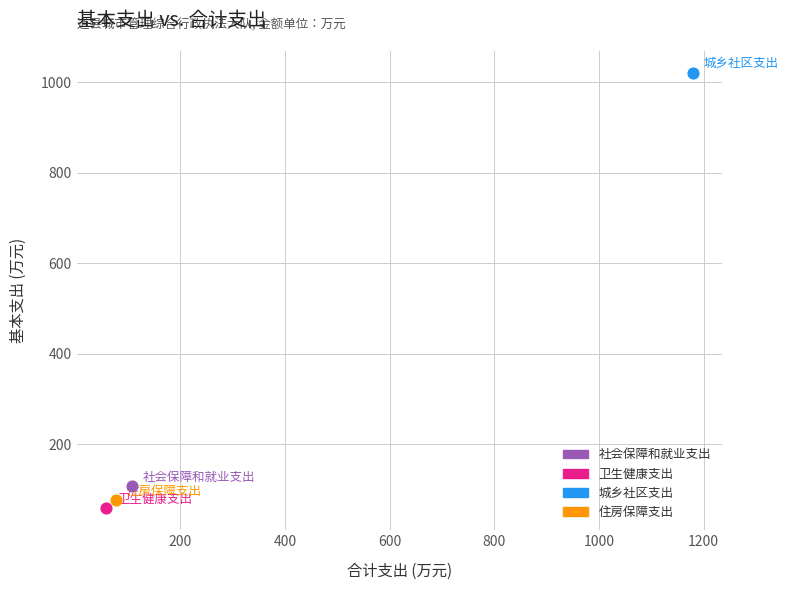

What are all the series names shown in the legend?

社会保障和就业支出, 卫生健康支出, 城乡社区支出, 住房保障支出